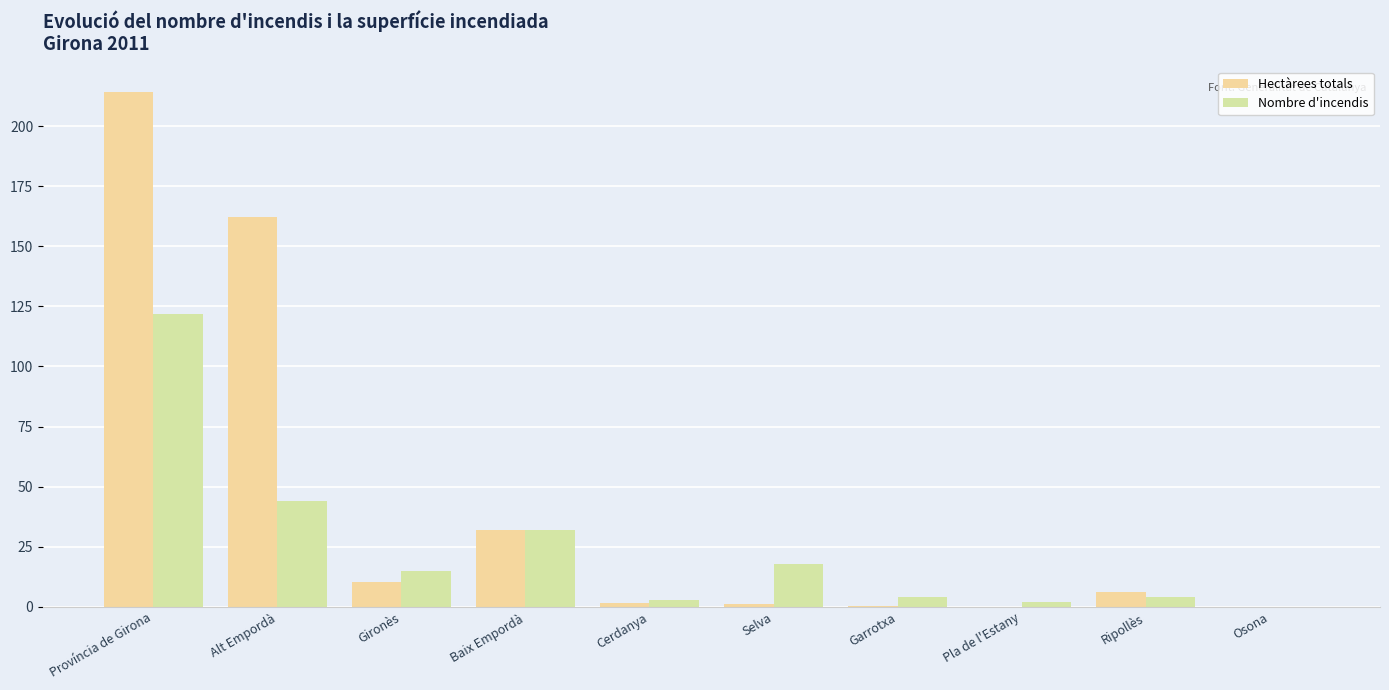

What is the label of the 9th bar from the left?

Ripollès